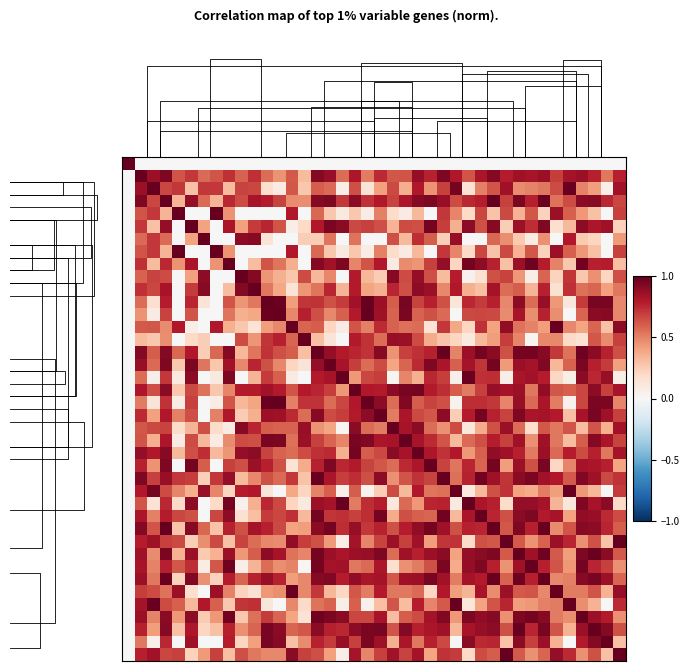

Which has a higher value, 9 or 17?

9